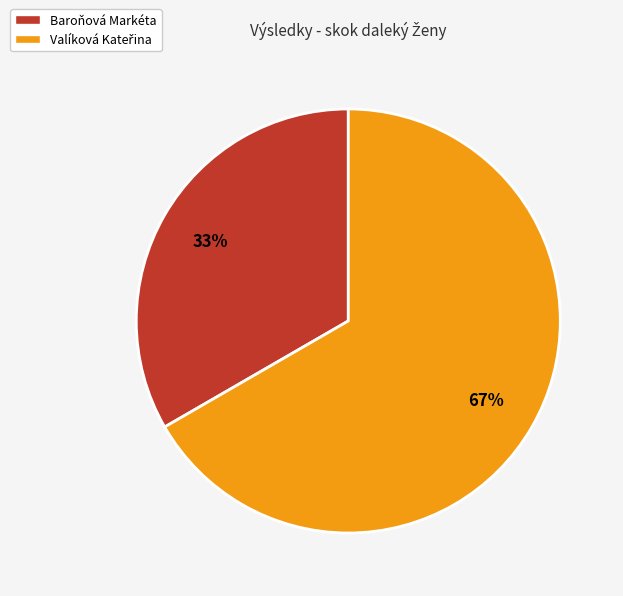

To the nearest percent, what portion does Baroňová Markéta represent?

33%